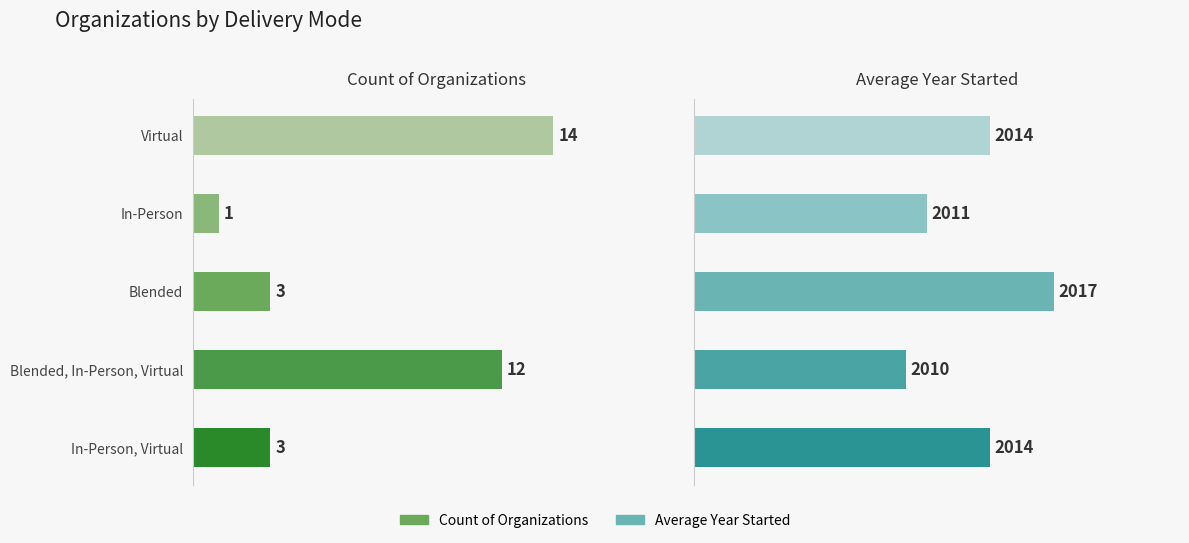

What is the value of the Count of Organizations bar at the 4th from the left?

12